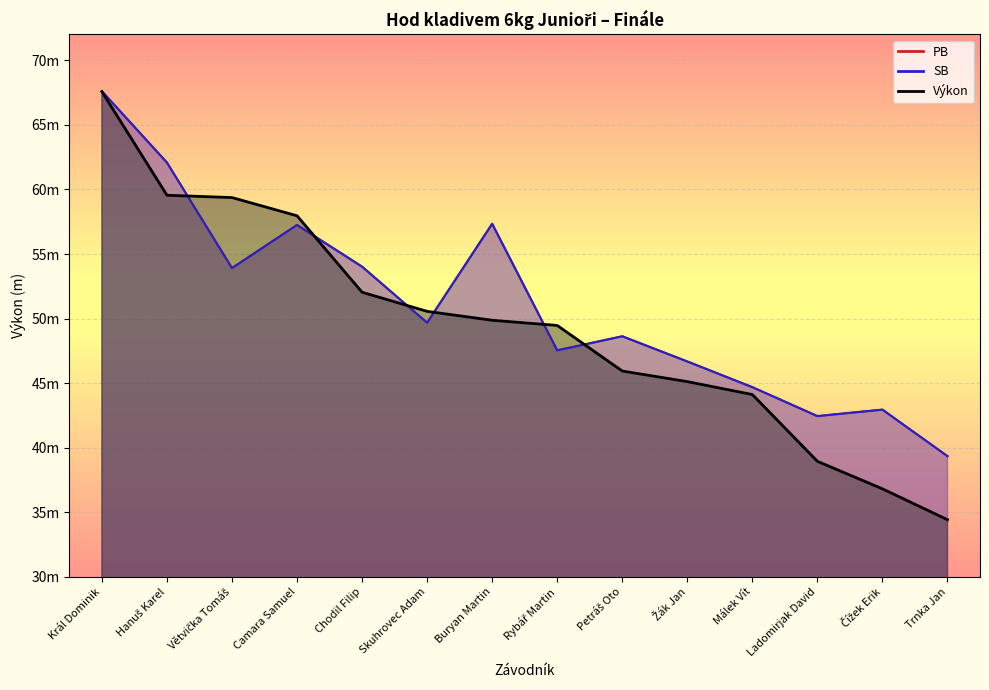

At which label does Výkon first exceed 49?

Král Dominik